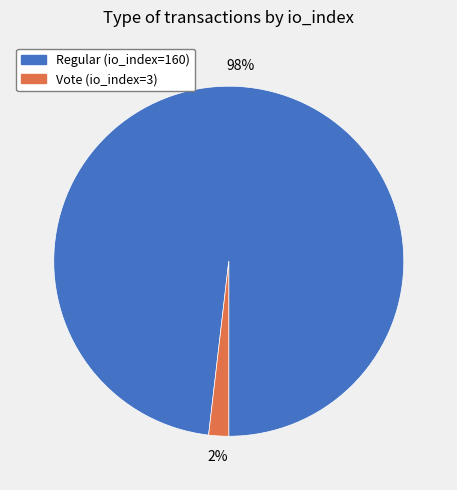

Is the sum of Vote (io_index=3) and Regular (io_index=160) greater than half?

Yes